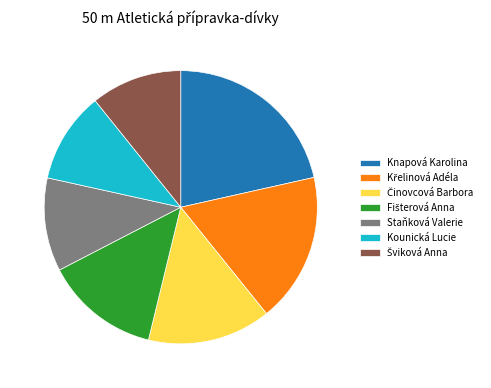

Is the sum of Kounická Lucie and Staňková Valerie greater than half?

No